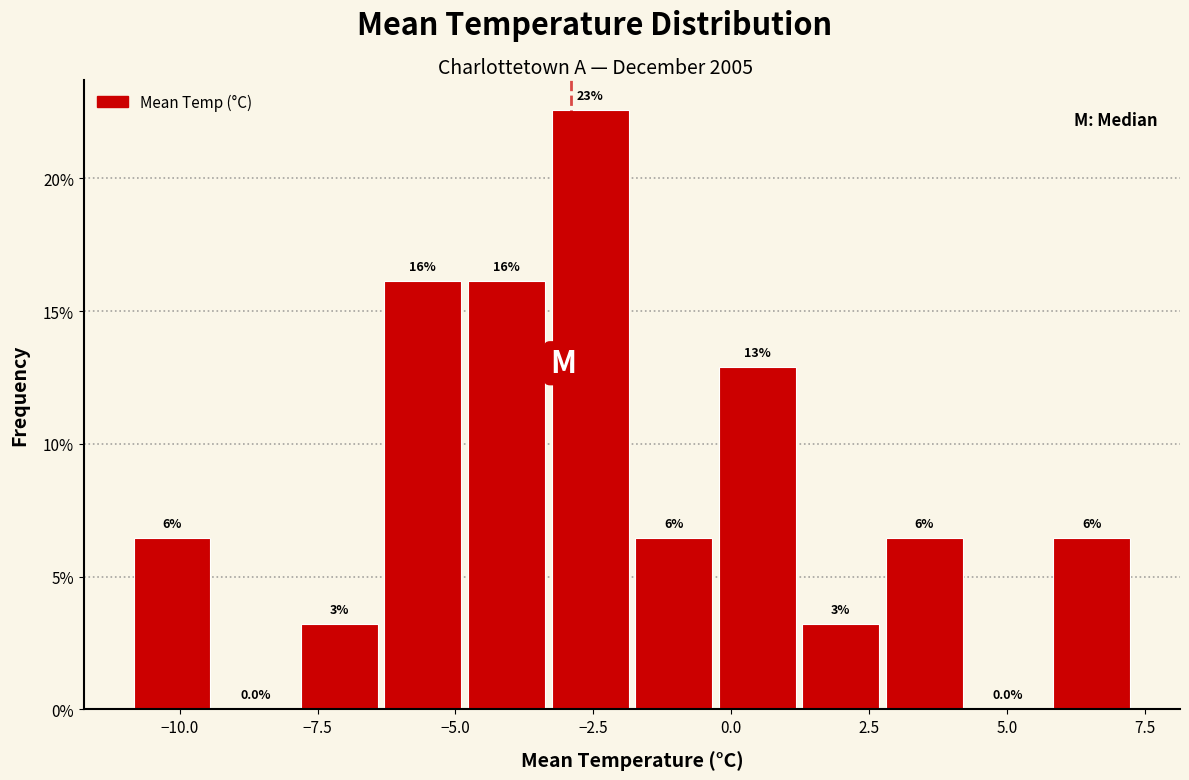

Read against the x-axis, roughly where is the centre of the tallest bar?

-2.5